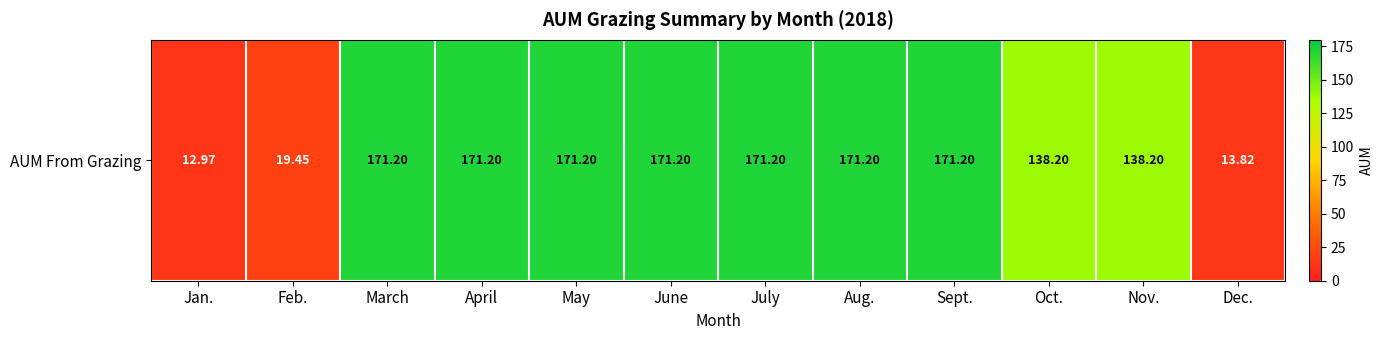

Which has a higher value, Oct. or Dec.?

Oct.